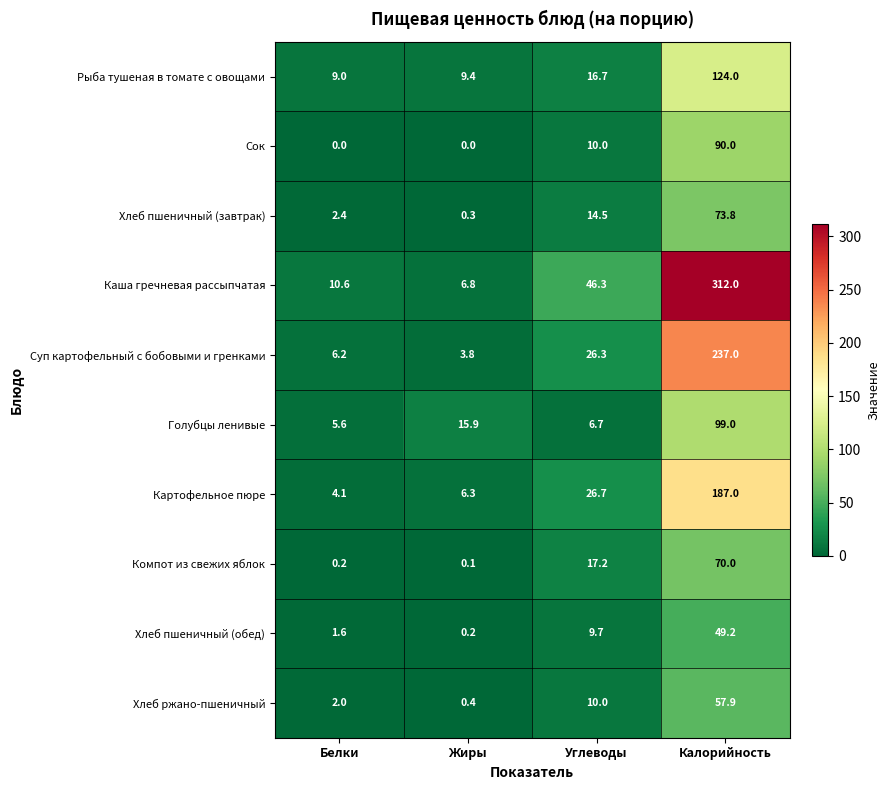

Which series has the largest total across all categories?

Каша гречневая рассыпчатая